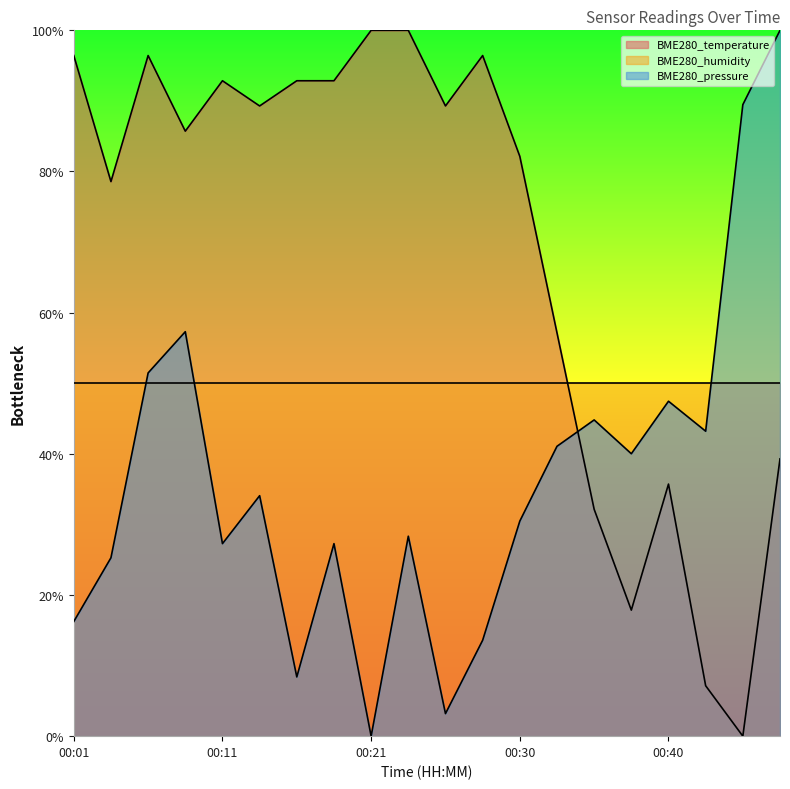

Is it true that BME280_temperature equals 39.3 at 00:48?

True